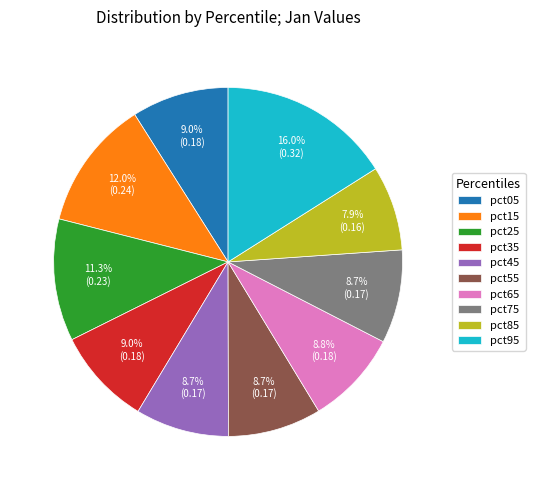

Do pct75 and pct55 together represent more than half of the pie?

No